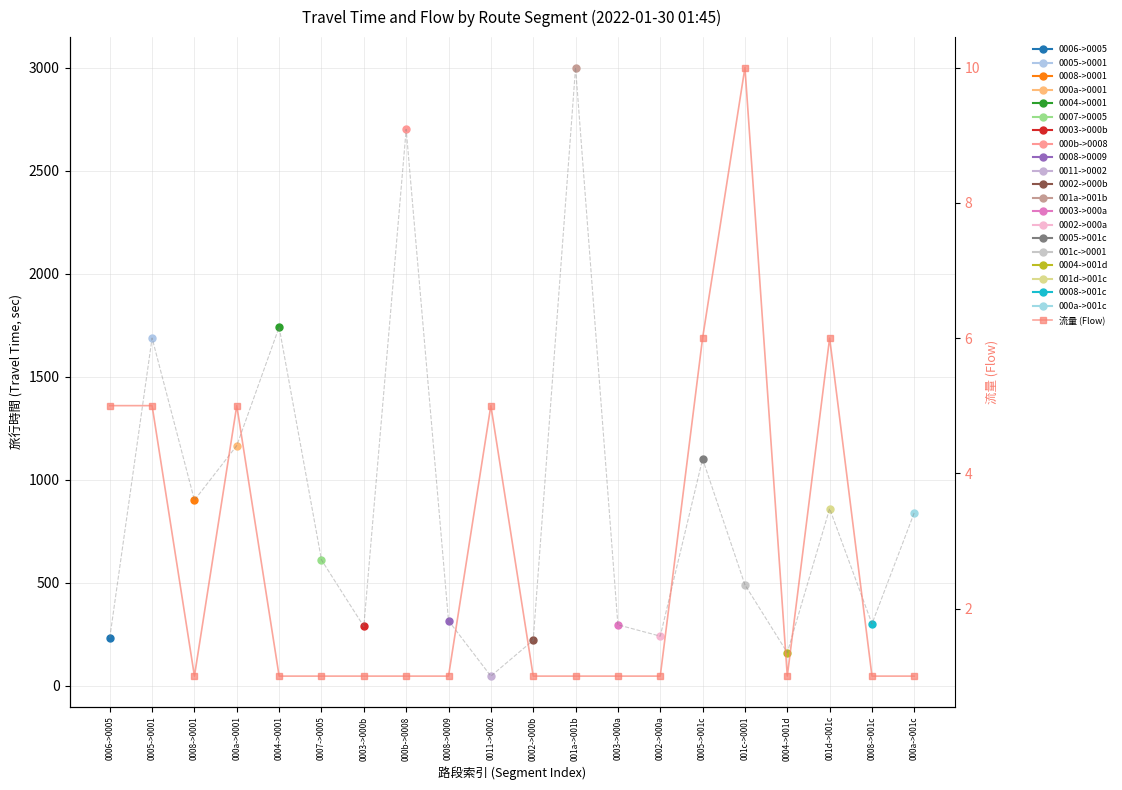

Reading left to right, transcribe all the data shown in this chart.

5	5	1	5	1	1	1	1	1	5	1	1	1	1	6	10	1	6	1	1